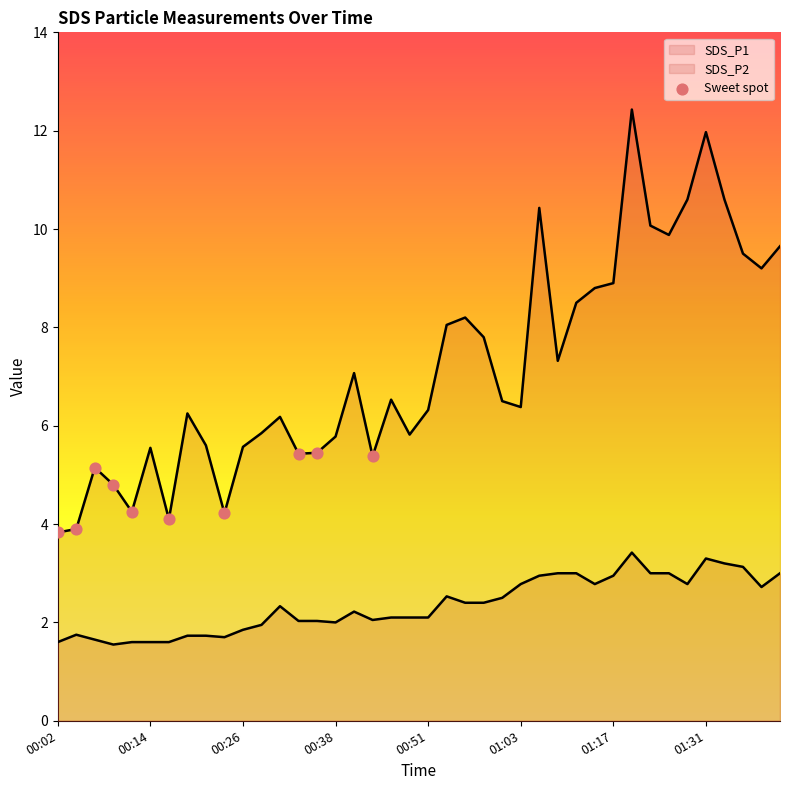

Which series reaches the maximum Y coordinate?

SDS_P1